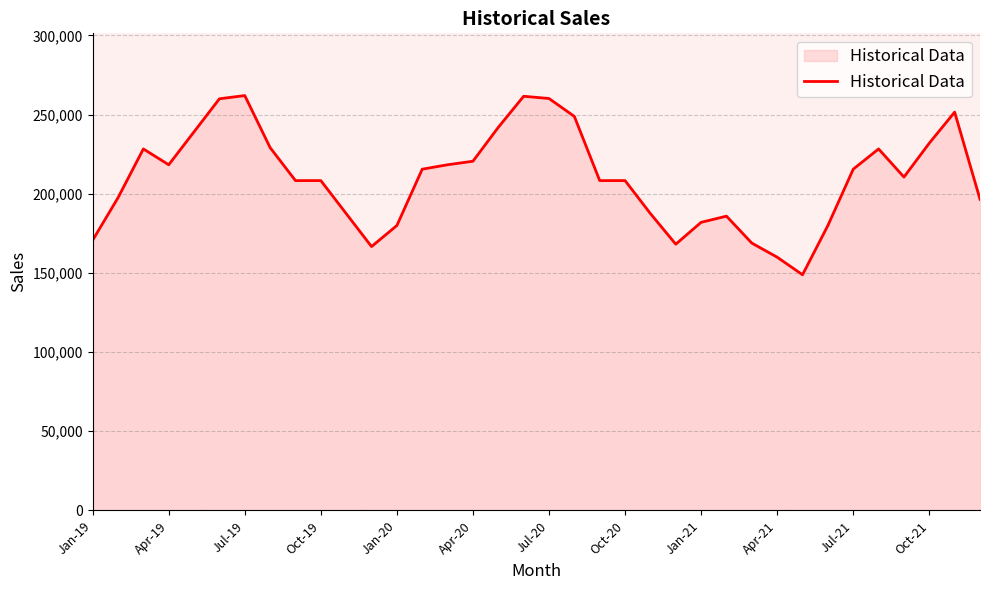

What is the greatest value displayed?

262043.0